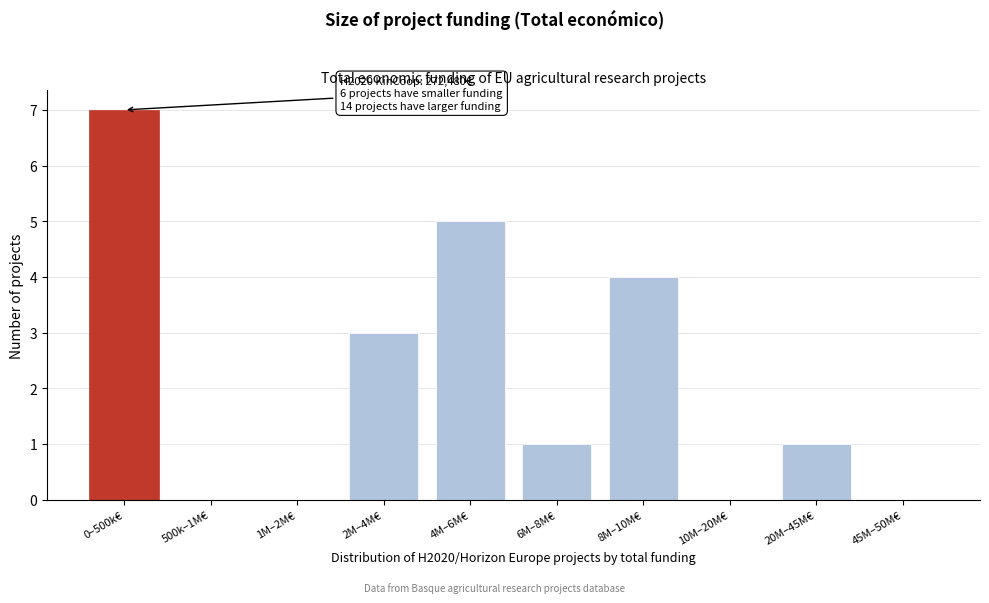

Reading left to right, what are all the values shown in this chart?

0–500k€=7	500k–1M€=0	1M–2M€=0	2M–4M€=3	4M–6M€=5	6M–8M€=1	8M–10M€=4	10M–20M€=0	20M–45M€=1	45M–50M€=0